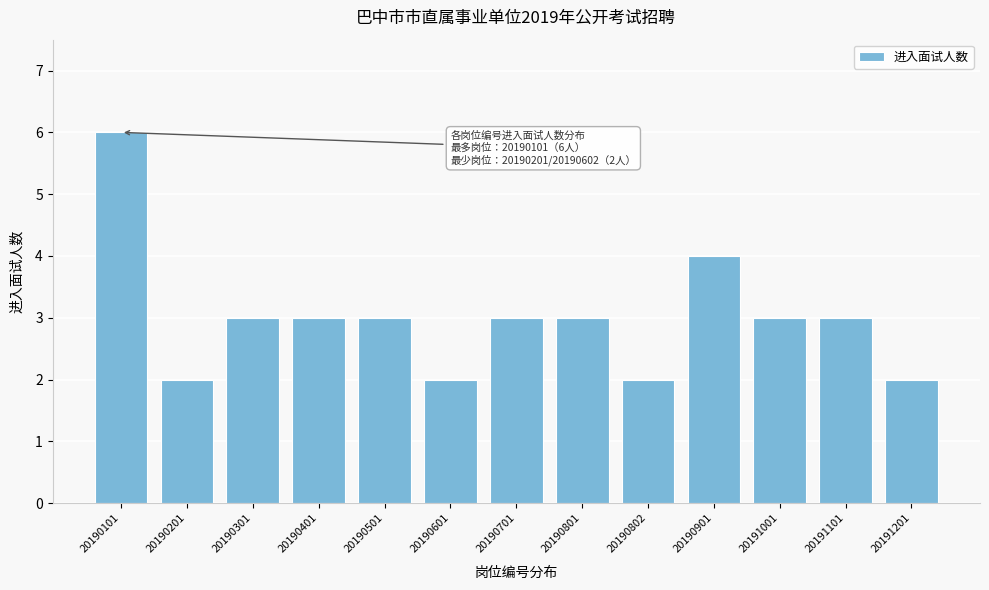

Reading left to right, transcribe all the data shown in this chart.

20190101=6	20190201=2	20190301=3	20190401=3	20190501=3	20190601=2	20190701=3	20190801=3	20190802=2	20190901=4	20191001=3	20191101=3	20191201=2